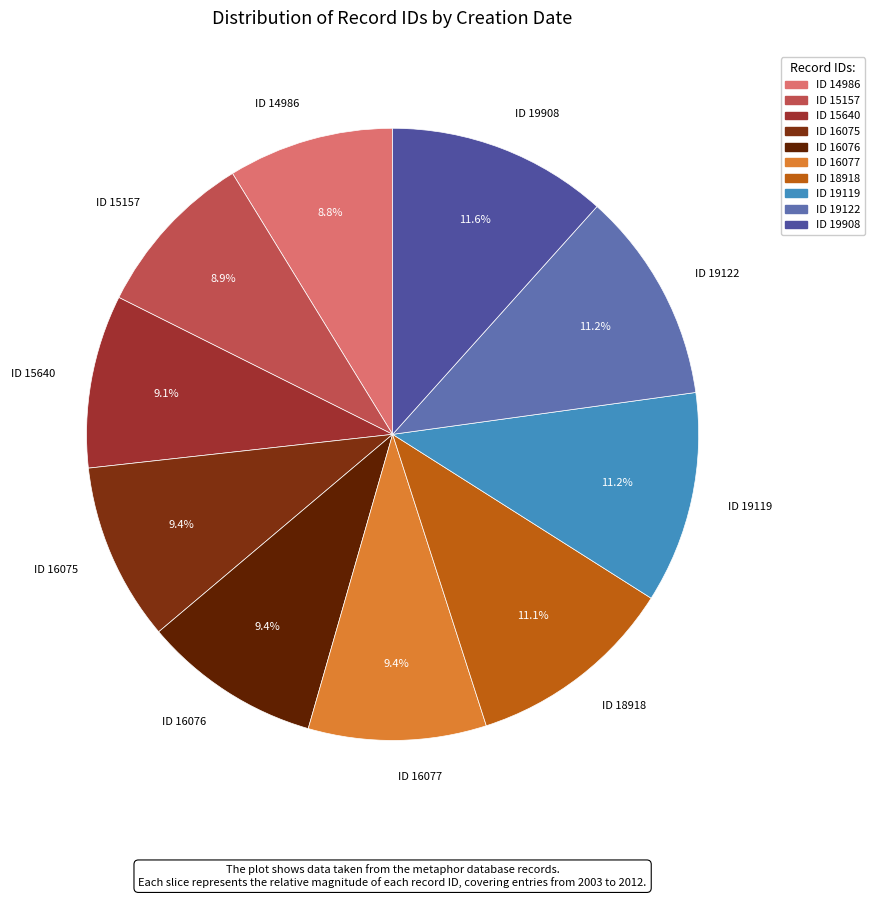

Which has a higher value, ID 15640 or ID 18918?

ID 18918